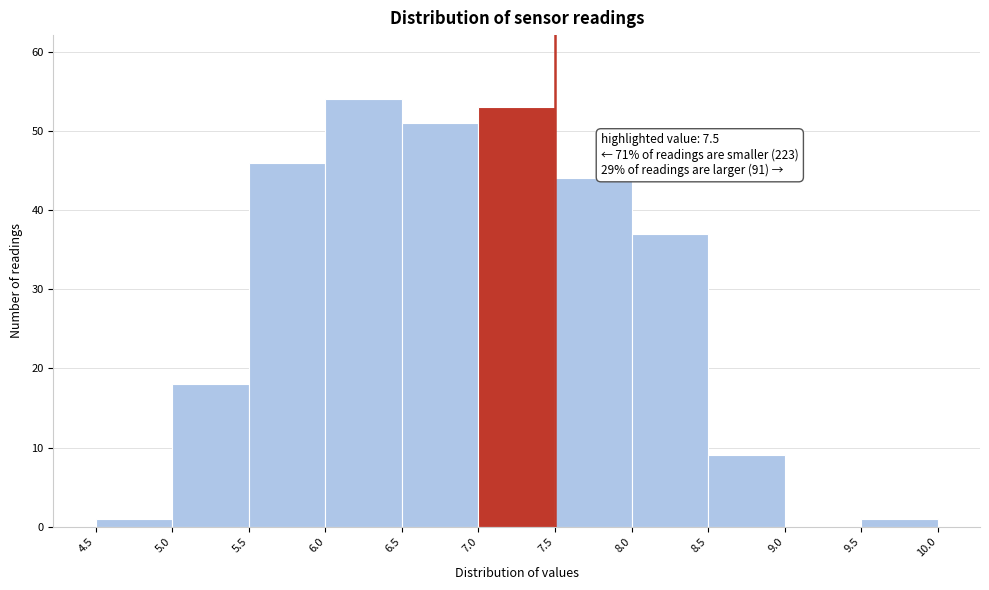

Over which range of the x-axis is the bar tallest?

6.0 to 6.5